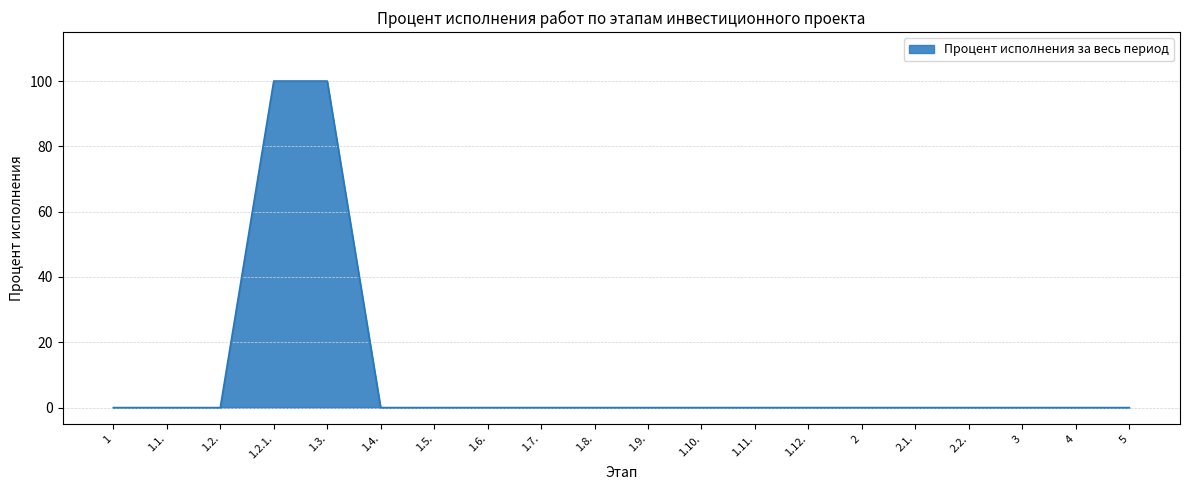

Does the chart display data point markers on the line(s)?

No